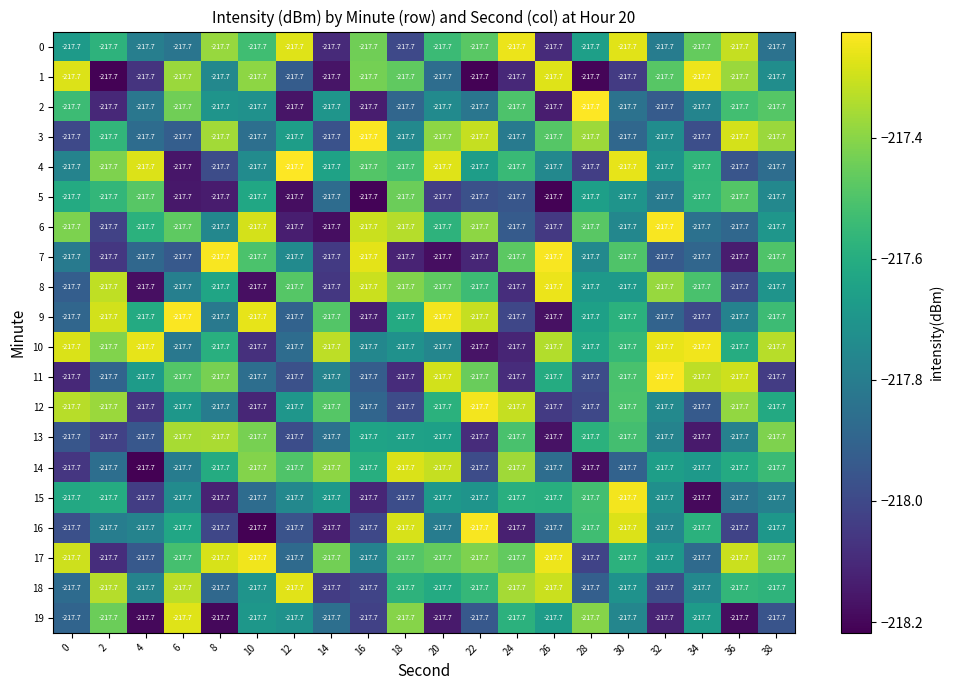

What is the difference between the maximum and minimum values in the row_5 series?

0.8